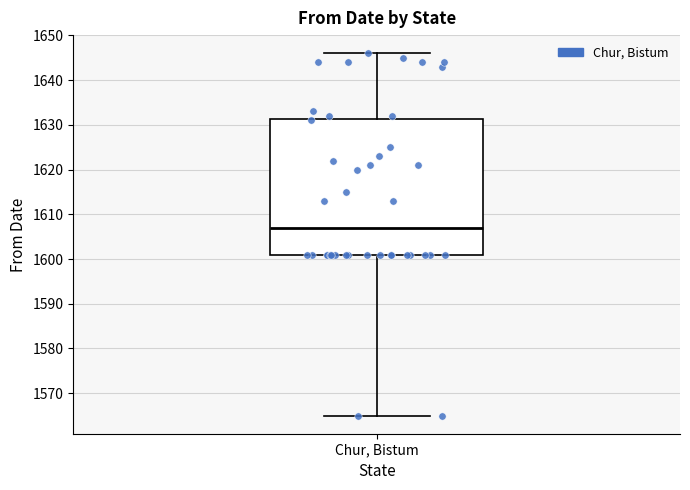

Where does the median line of the box for Chur, Bistum sit on the y-axis? The values are not printed on the chart, so give them approximately, as read against the axis.

1607